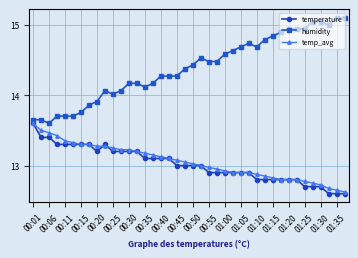

What is the maximum value for temperature?

13.6